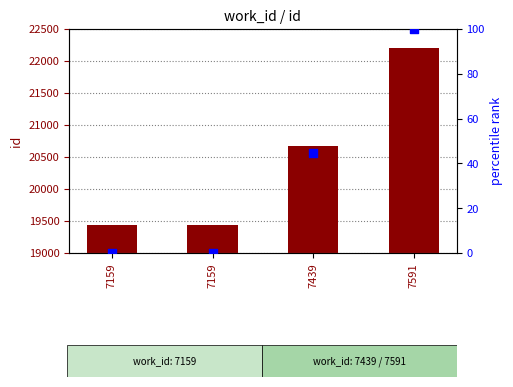

What are all the series names shown in the legend?

id, percentile rank within the sample